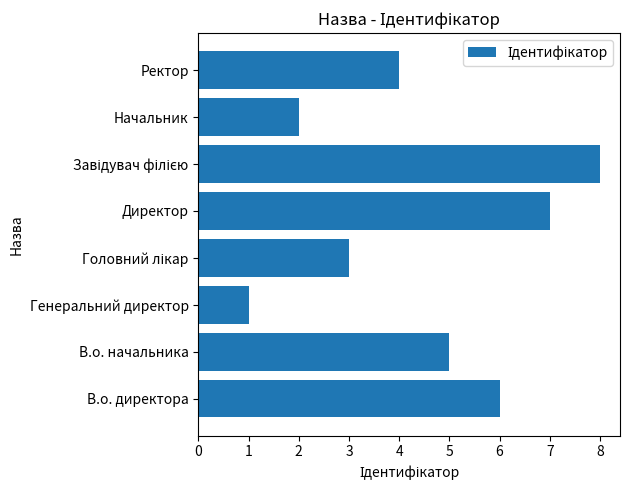

True or false: the data shows 1 at Начальник.

False